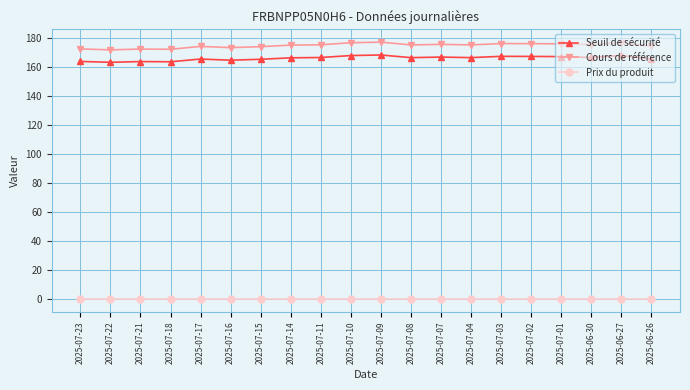

What is the greatest value displayed?

176.9